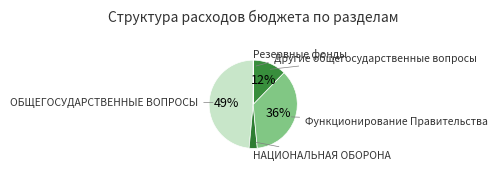

Which slice is the smallest?

Резервные фонды